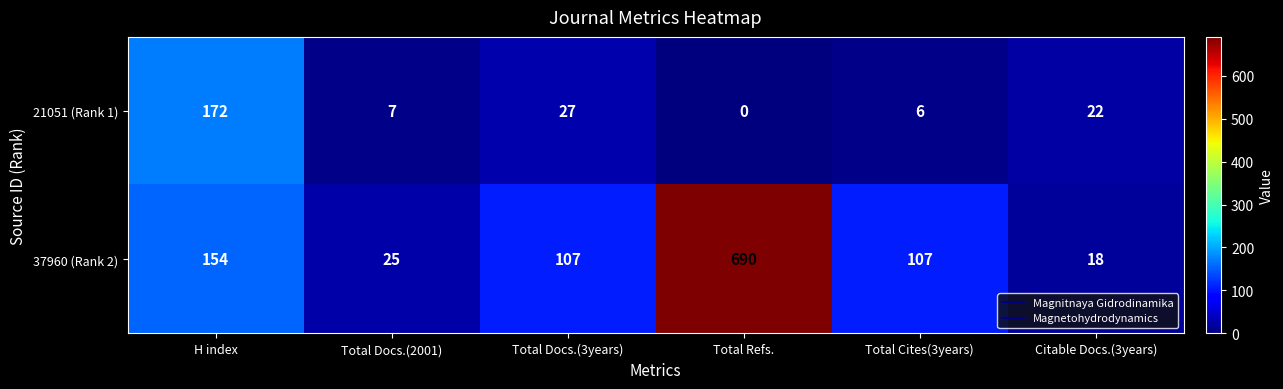

What is the difference between the highest and lowest values at Total Docs.(3years)?

80